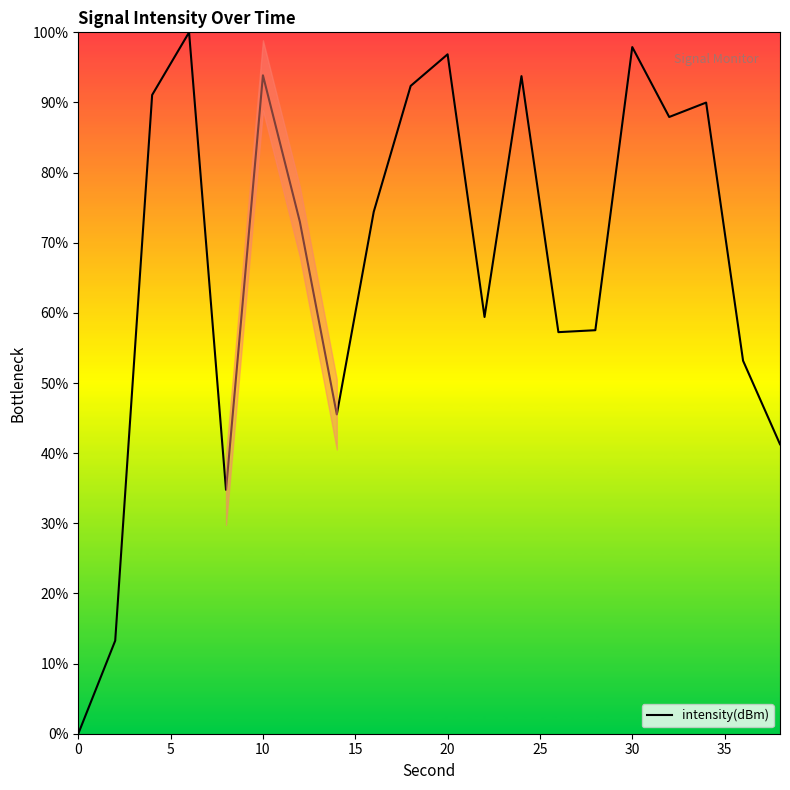

What is the difference between the maximum and minimum values?

100.0